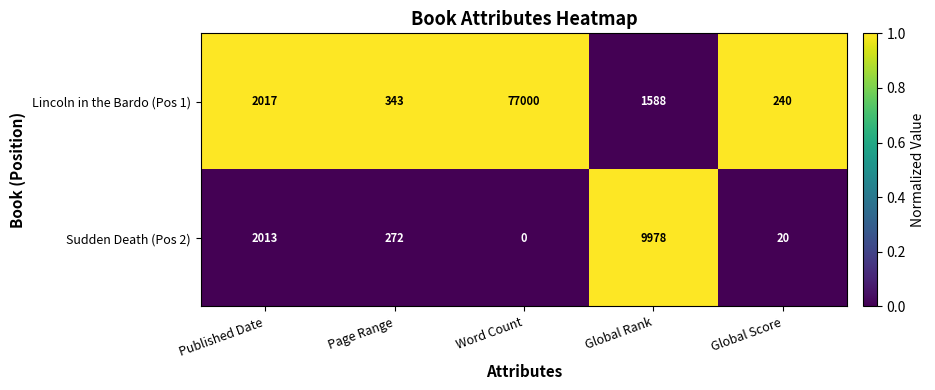

Which category has the lowest value across all series?

Word Count